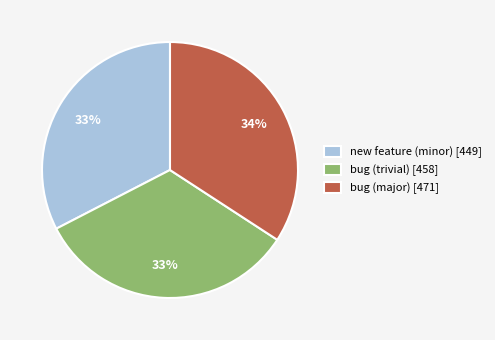

Is there any slice that represents more than half of the pie?

No